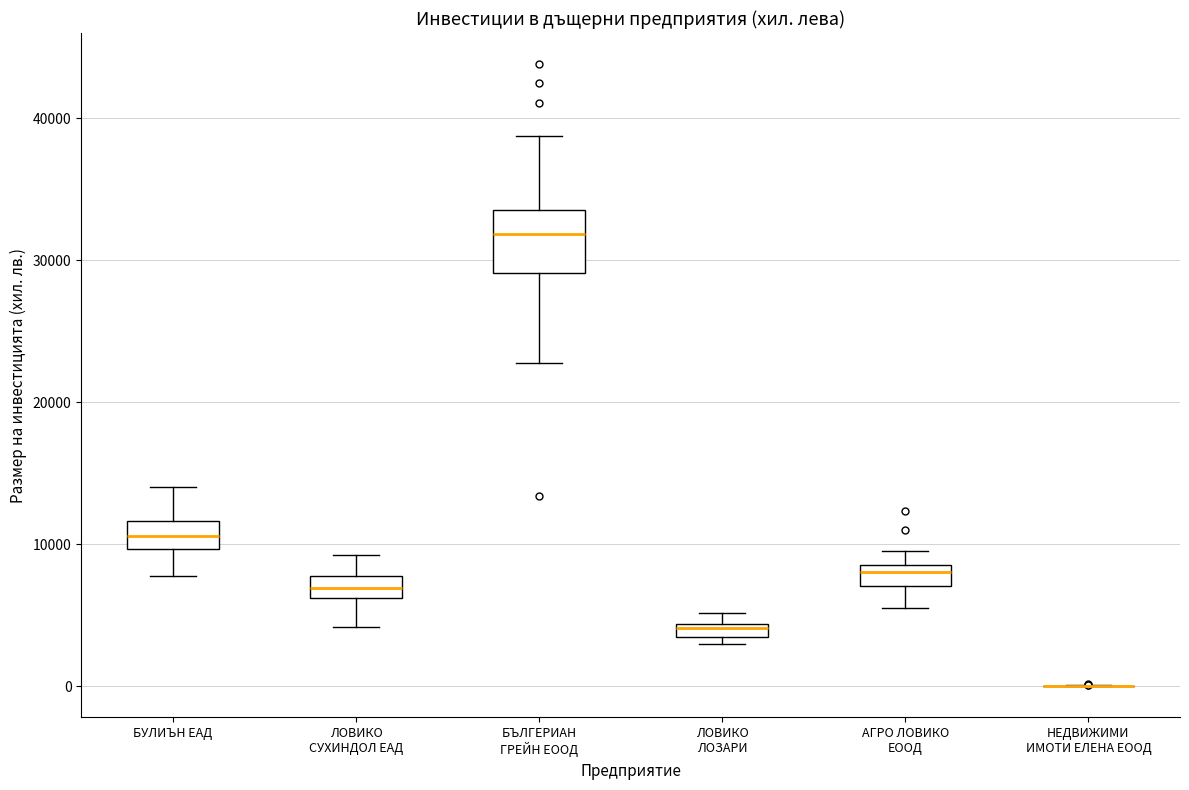

Which box is the tallest, from its lower edge to its upper edge?

БЪЛГЕРИАН ГРЕЙН ЕООД